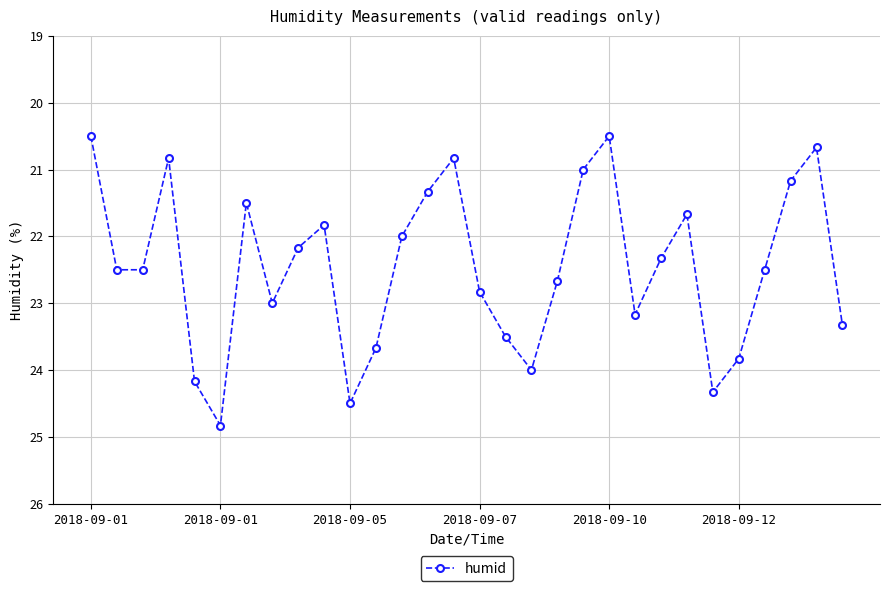

Count the number of data series in this chart.

1